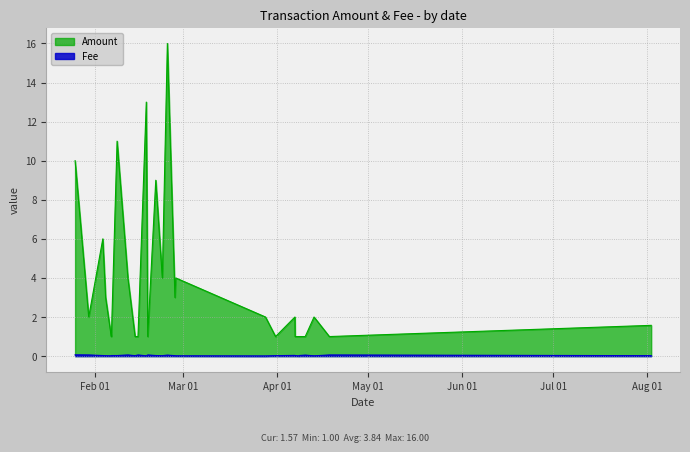

True or false: Amount and Fee intersect in this chart.

False